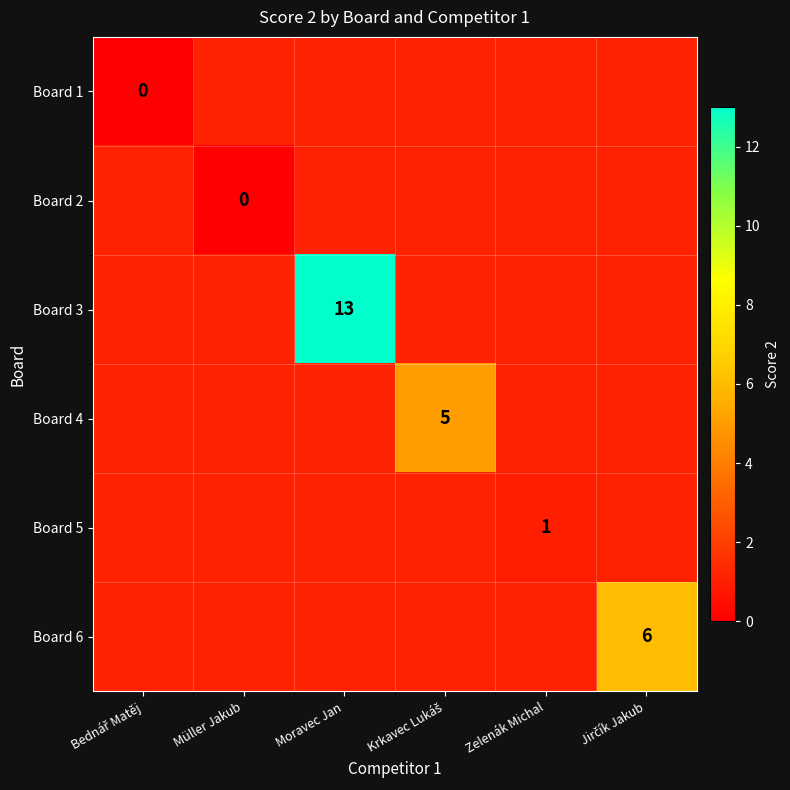

The Board 3 series shows 7 at Moravec Jan. True or false?

False